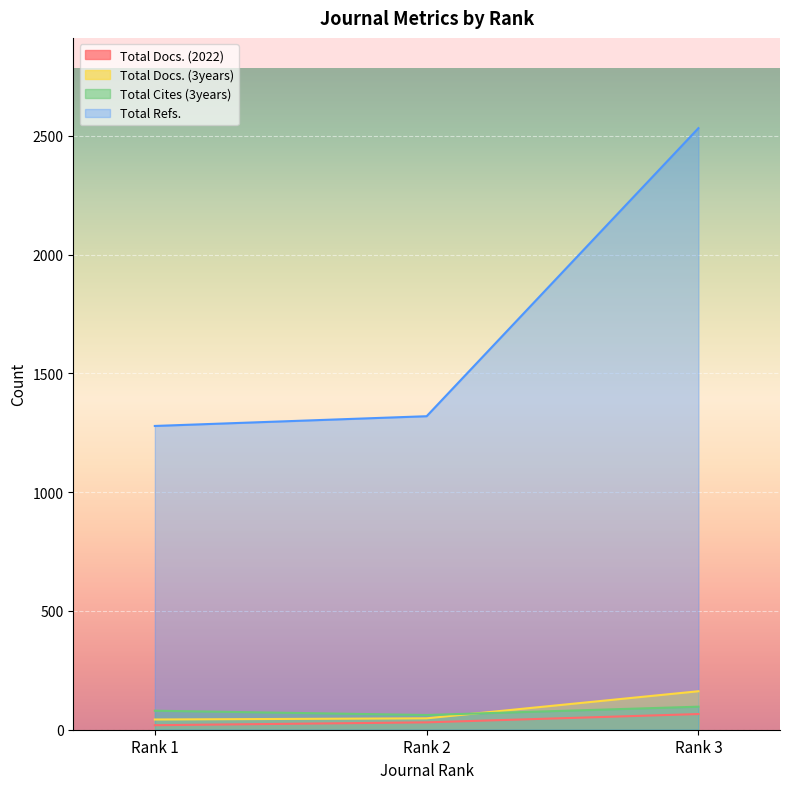

Which has a higher value, Rank 2 or Rank 1?

Rank 2